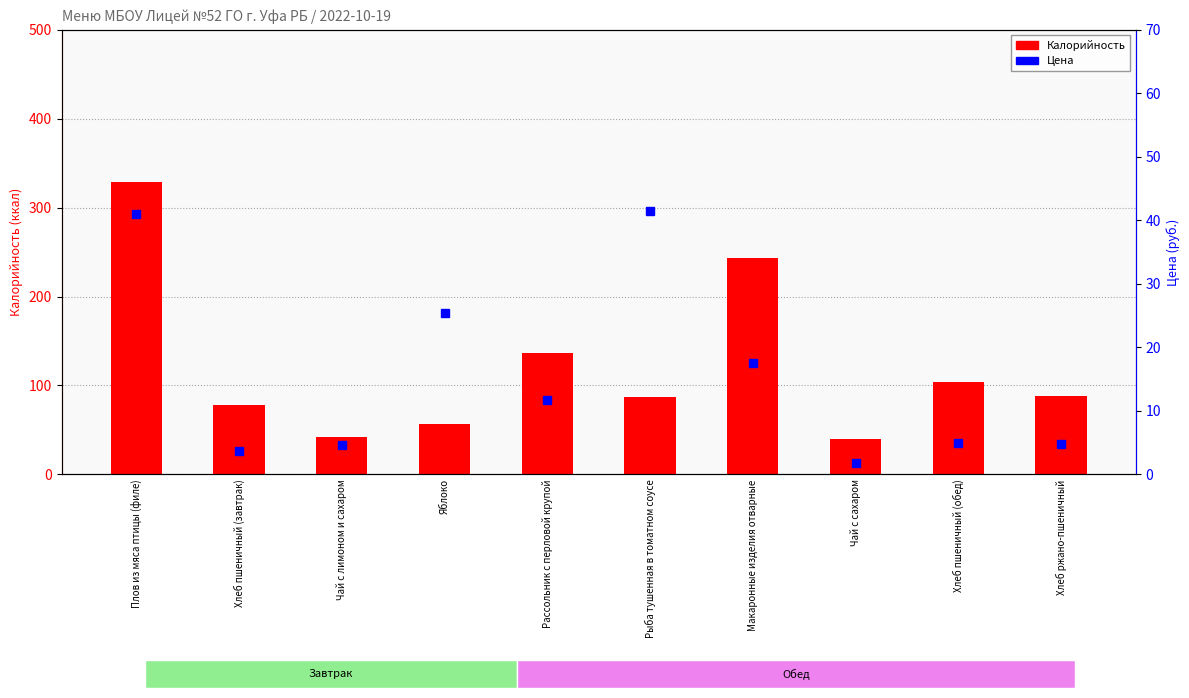

The Цена series shows 6.1 at Хлеб пшеничный (завтрак). True or false?

False